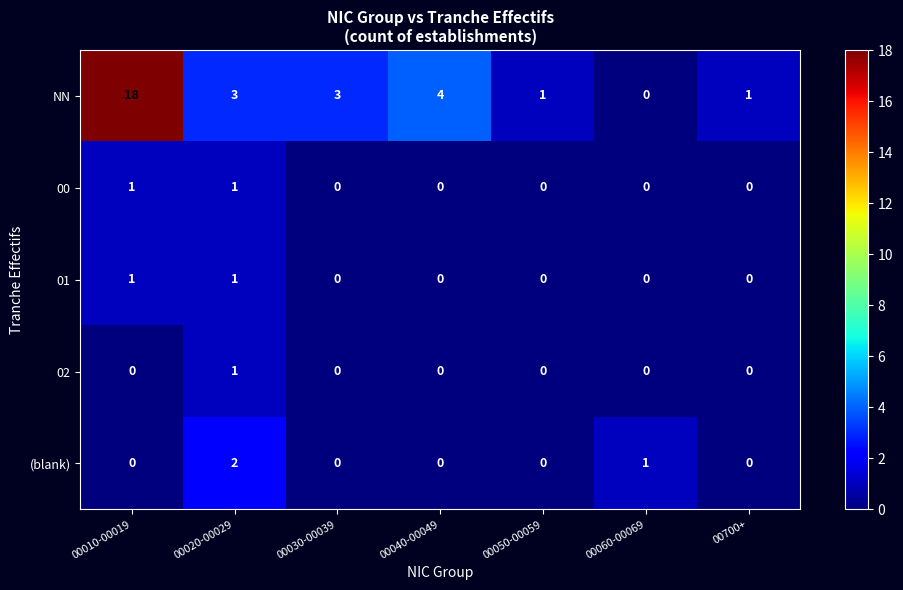

Which series has the widest spread of values?

NN